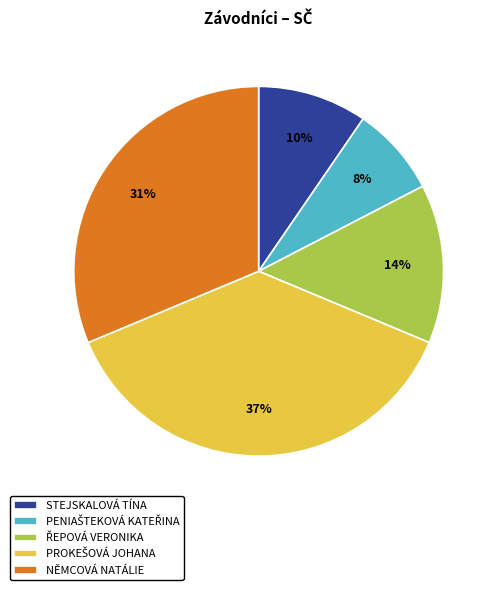

To the nearest percent, what percentage of the pie is NĚMCOVÁ NATÁLIE?

31%